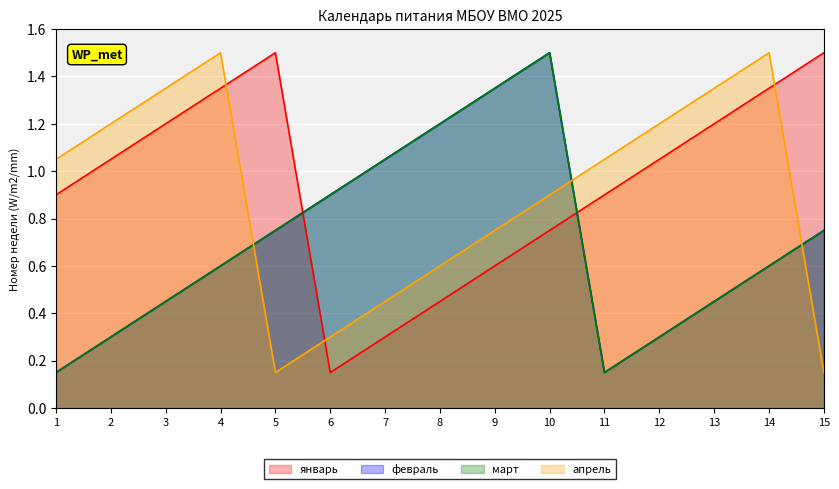

What is the difference between the highest and lowest values at 14?

0.9